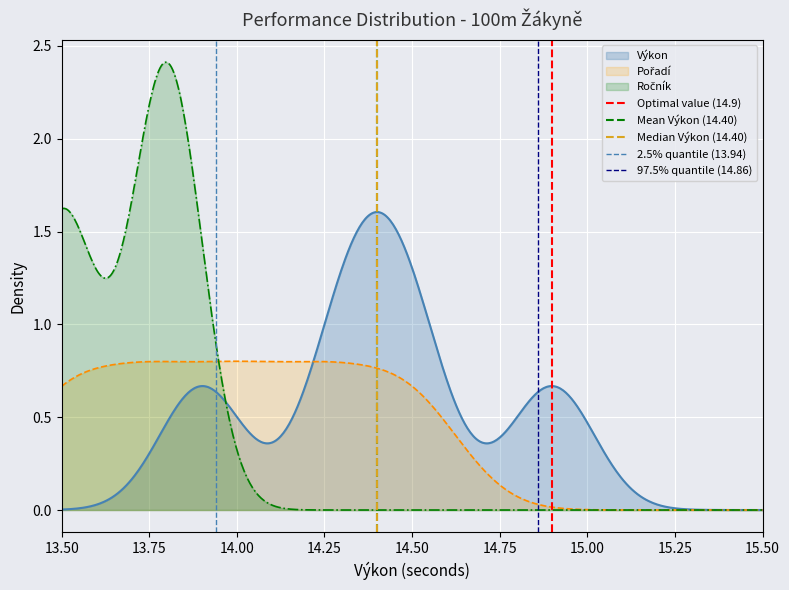

Which has a higher value, 13.75 or 13.50?

13.75